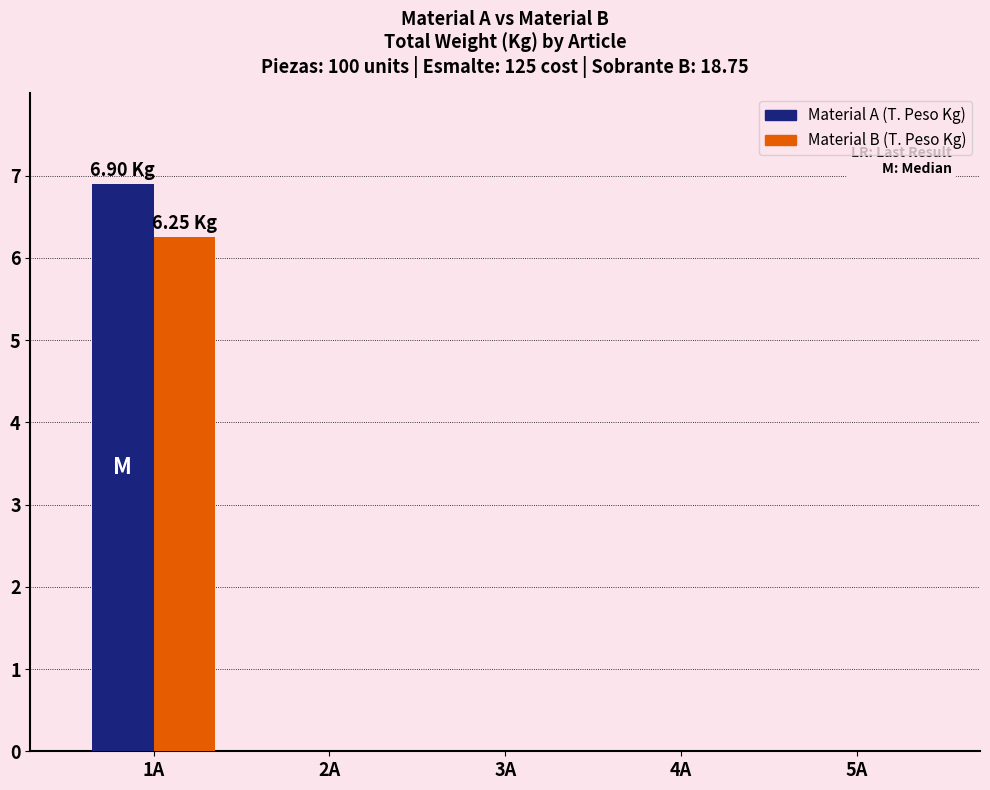

Is it true that Material B equals 0.0 at 4A?

True